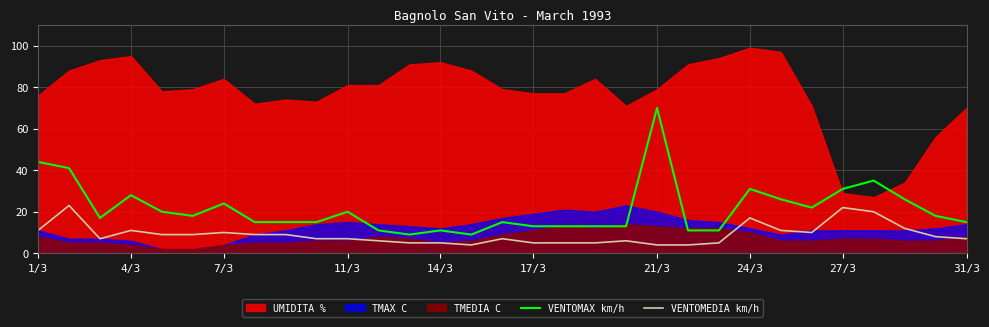

Is it true that VENTOMAX km/h equals 59 at 1/3?

False